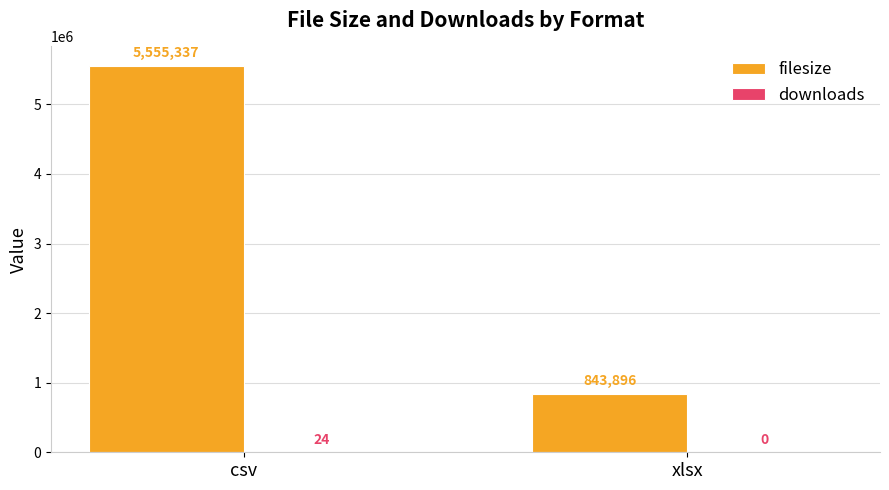

What value does the filesize series have at csv, to the nearest 100?

5555300